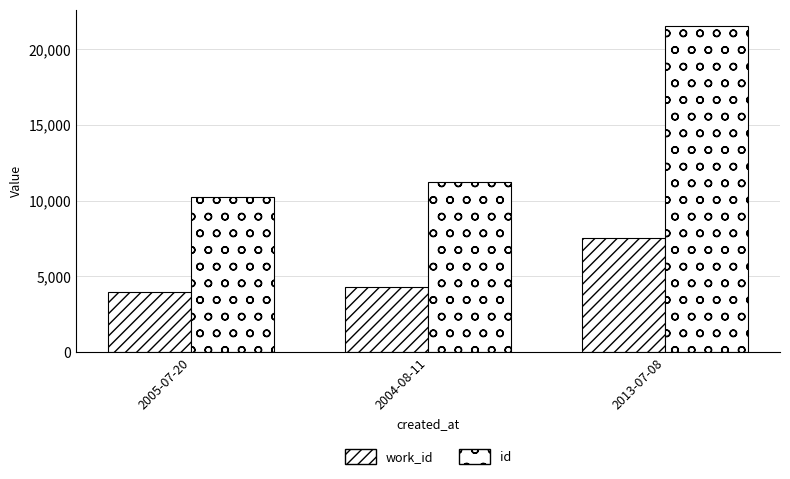

List the series in order of their overall mean, highest first.

id, work_id